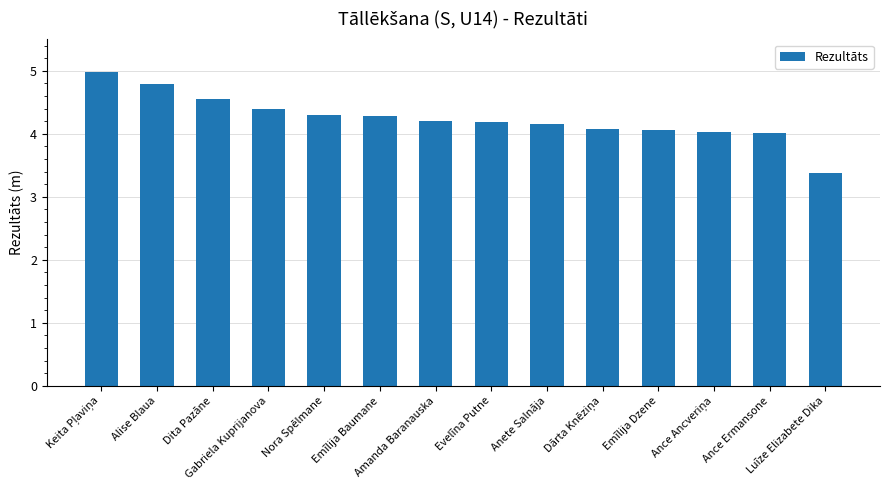

Are the bars horizontal?

No